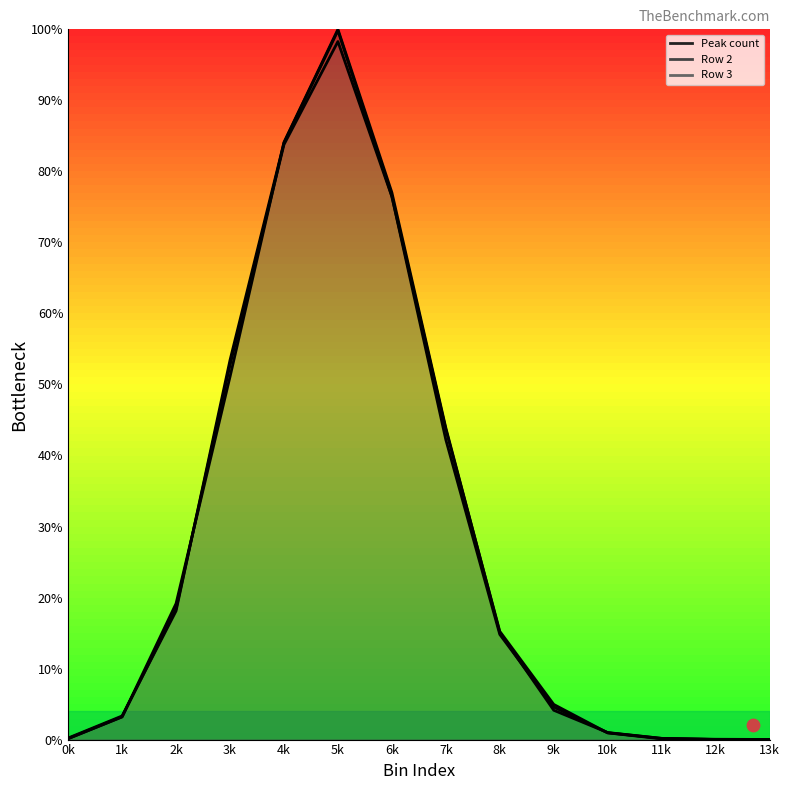

What is the total value across all series at 7k?

129.8